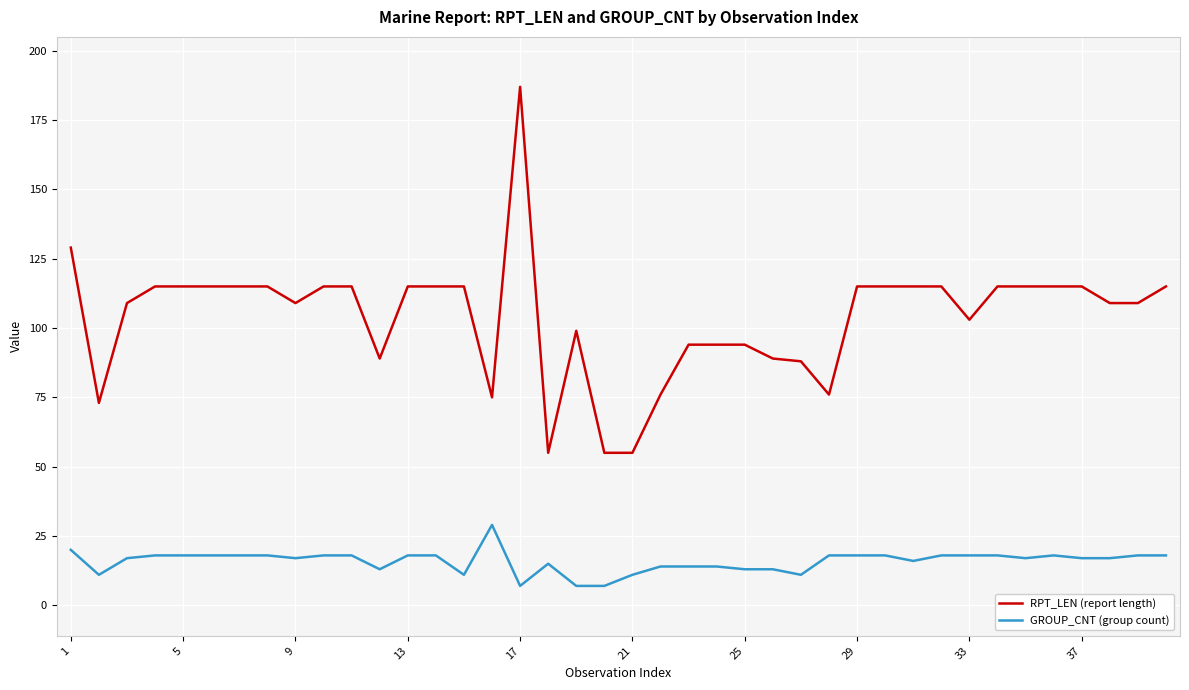

What are all the series names shown in the legend?

RPT_LEN (report length), GROUP_CNT (group count)